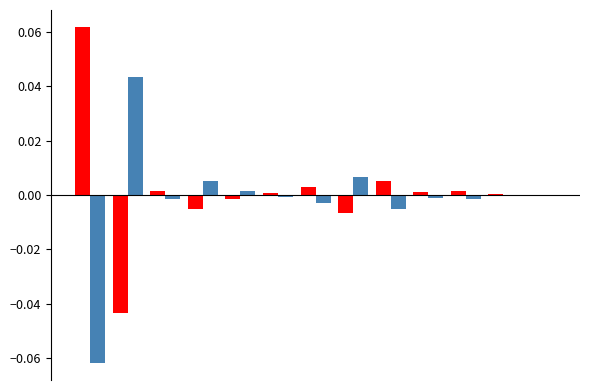

Reading right to left, transcribe all the data shown in this chart.

Mar. 31, 2018: -0.0	0.0	0.0	0.0	0.0	-0.0	0.0	0.0	-0.0	-0.0	0.0	-0.0	0.1
Dec. 31, 2017: 0.0	-0.0	-0.0	-0.0	-0.0	0.0	-0.0	-0.0	0.0	0.0	-0.0	0.0	-0.1